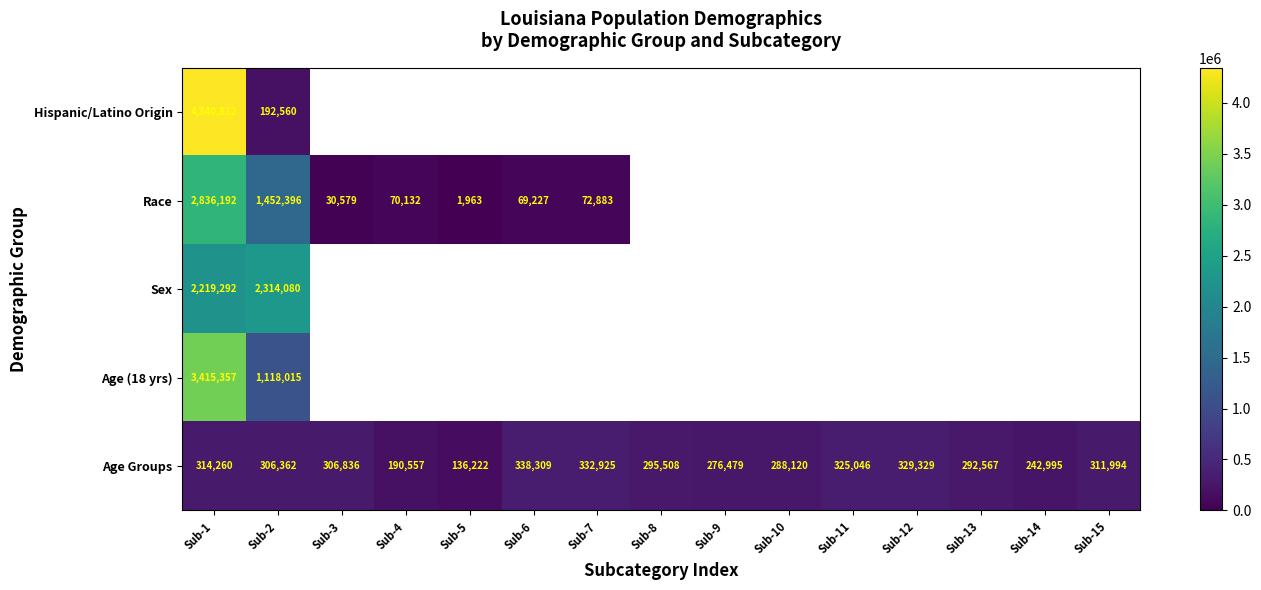

What is the sum of the Age Groups values at Sub-8 and Sub-11?

620554